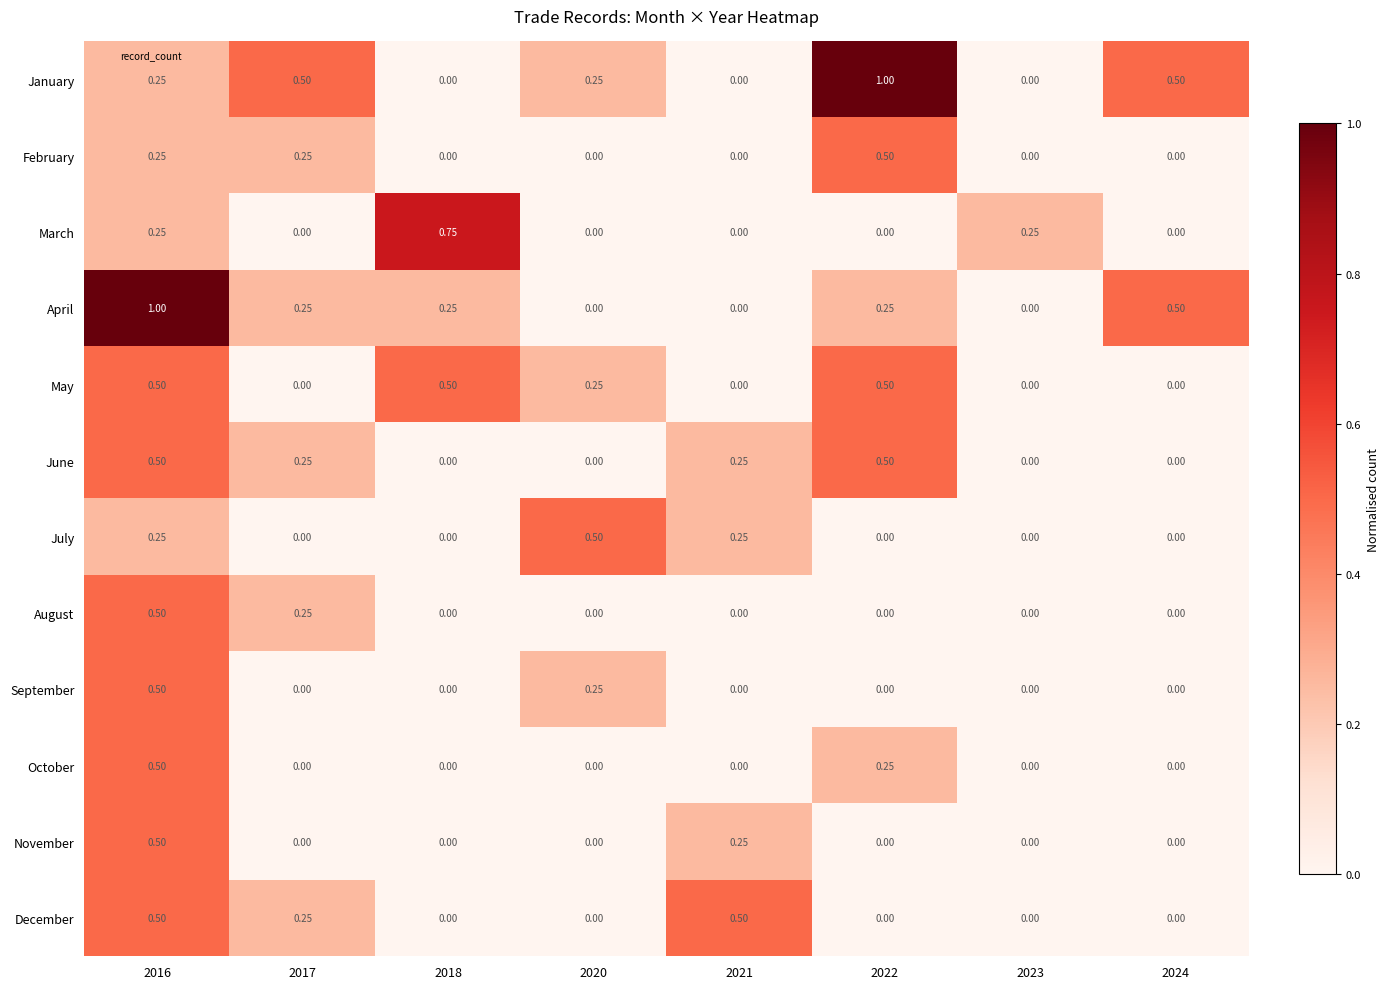

At which category is the sum across all series the highest?

2016